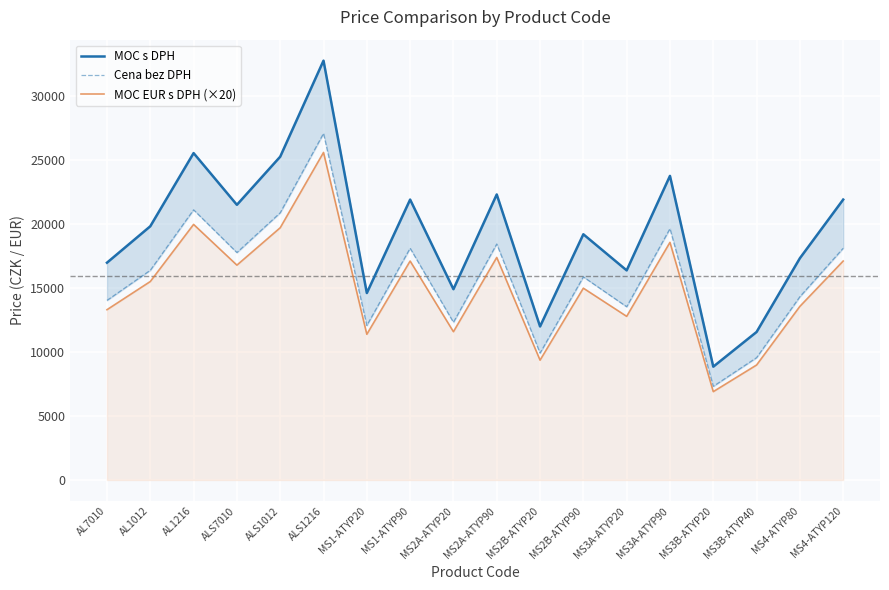

What is the lowest value of the Cena bez DPH series?

7314.0